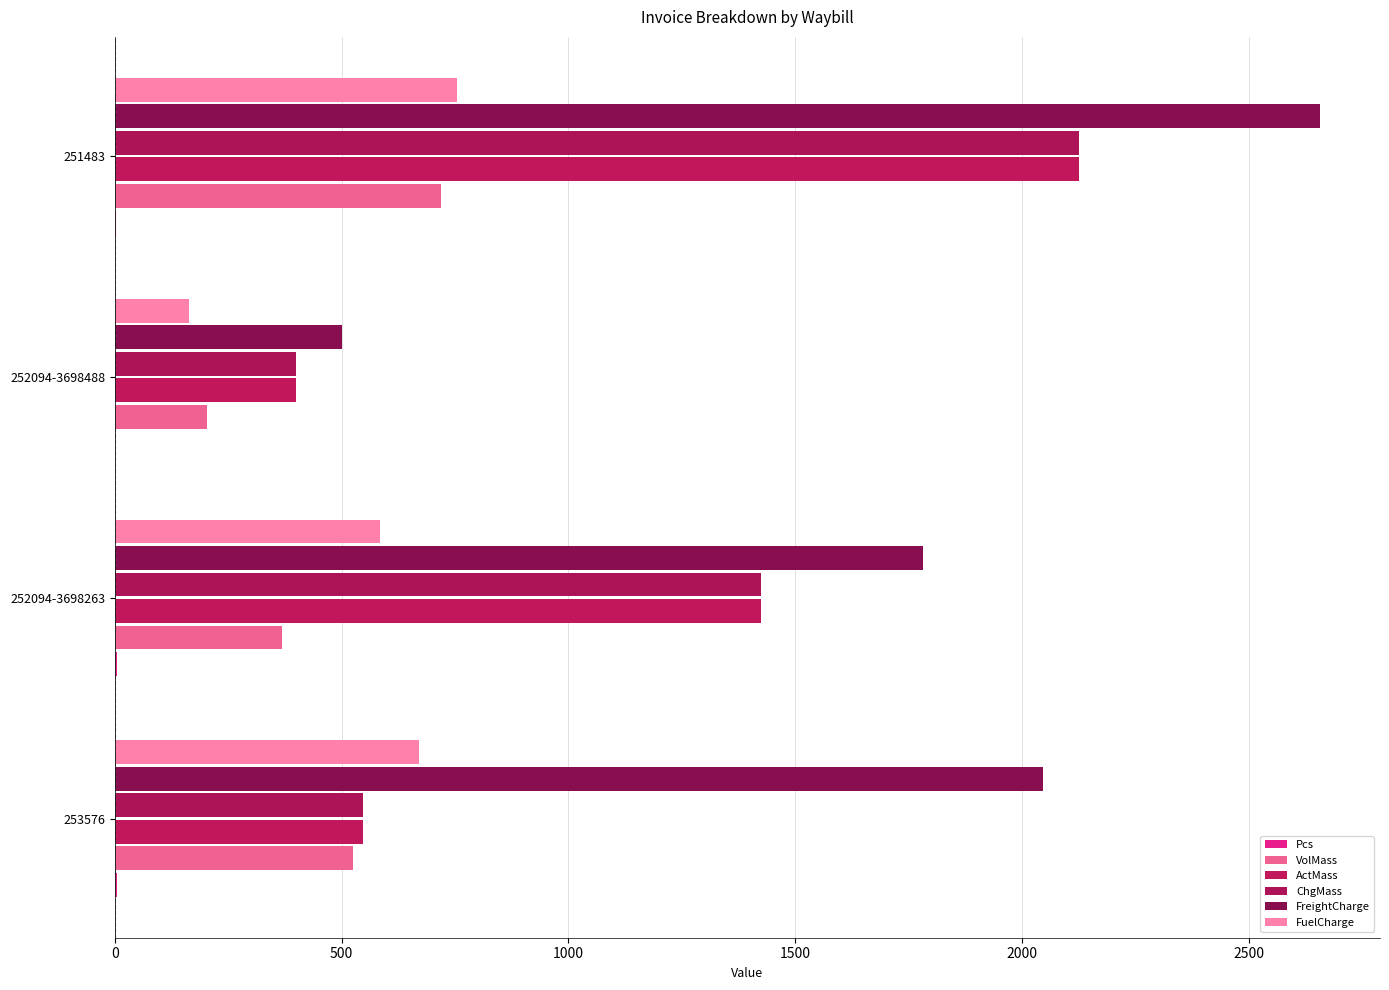

Reading left to right, extract all data points from this chart.

Pcs: 4.0	5.0	1.0	3.0
VolMass: 526.0	368.0	204.0	720.0
ActMass: 547.0	1425.0	400.0	2125.0
ChgMass: 547.0	1425.0	400.0	2125.0
FreightCharge: 2046.2	1781.2	500.0	2656.2
FuelCharge: 671.1	584.2	164.0	754.4